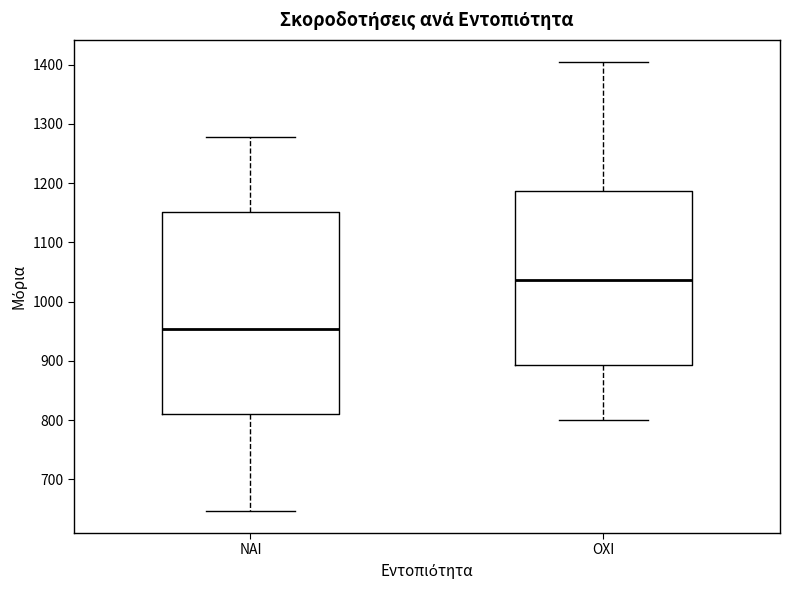

Reading left to right, read every box against the y-axis: the position of its median line, the range the box covers, and the ends of its whiskers. The values are not printed on the chart, so give them approximately, as read against the axis.

ΝΑΙ: median 950, box 810 to 1150, whiskers 650 to 1280
ΟΧΙ: median 1040, box 890 to 1190, whiskers 800 to 1400